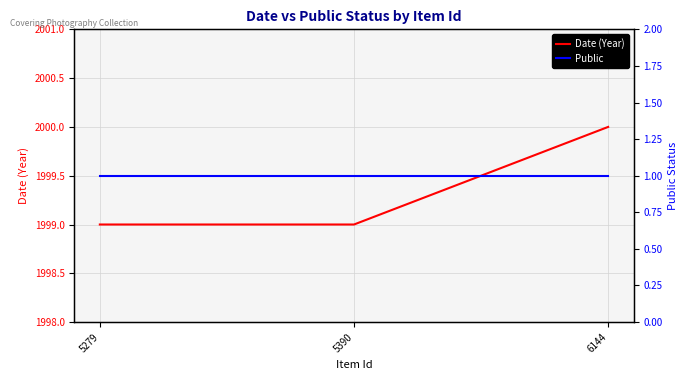

What is the difference between the maximum and minimum values in the Date (Year) series?

1